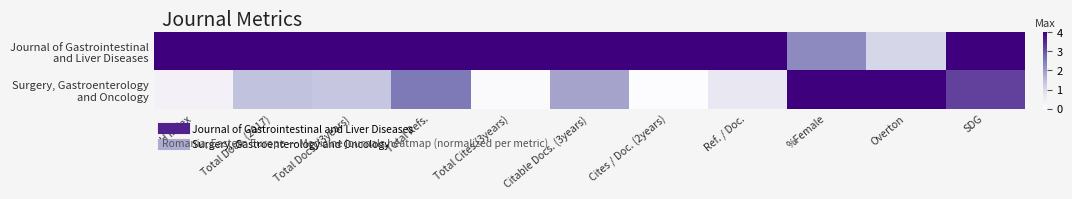

Which series changed the most between Total Docs. (3years) and Total Refs.?

Surgery, Gastroenterology and Oncology